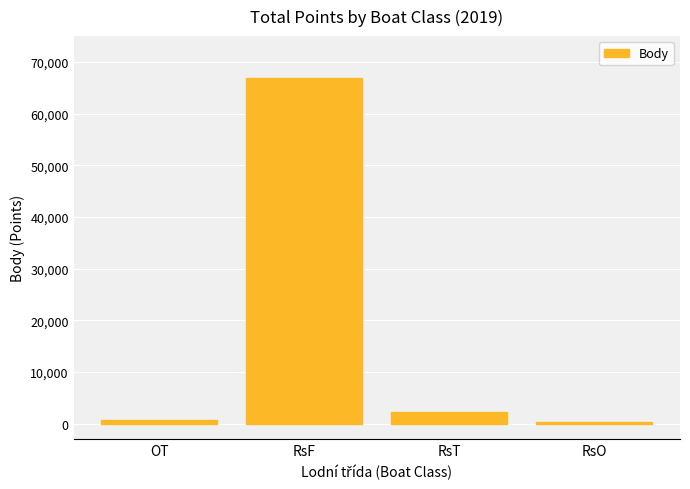

Between RsO and RsF, which is larger?

RsF